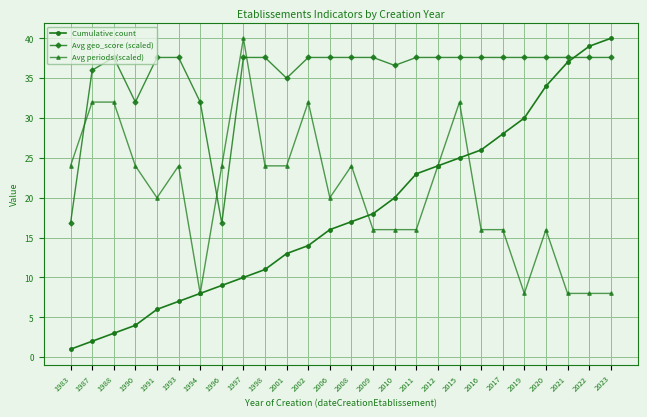

What is the average value of the Avg periods (scaled) series?

20.6